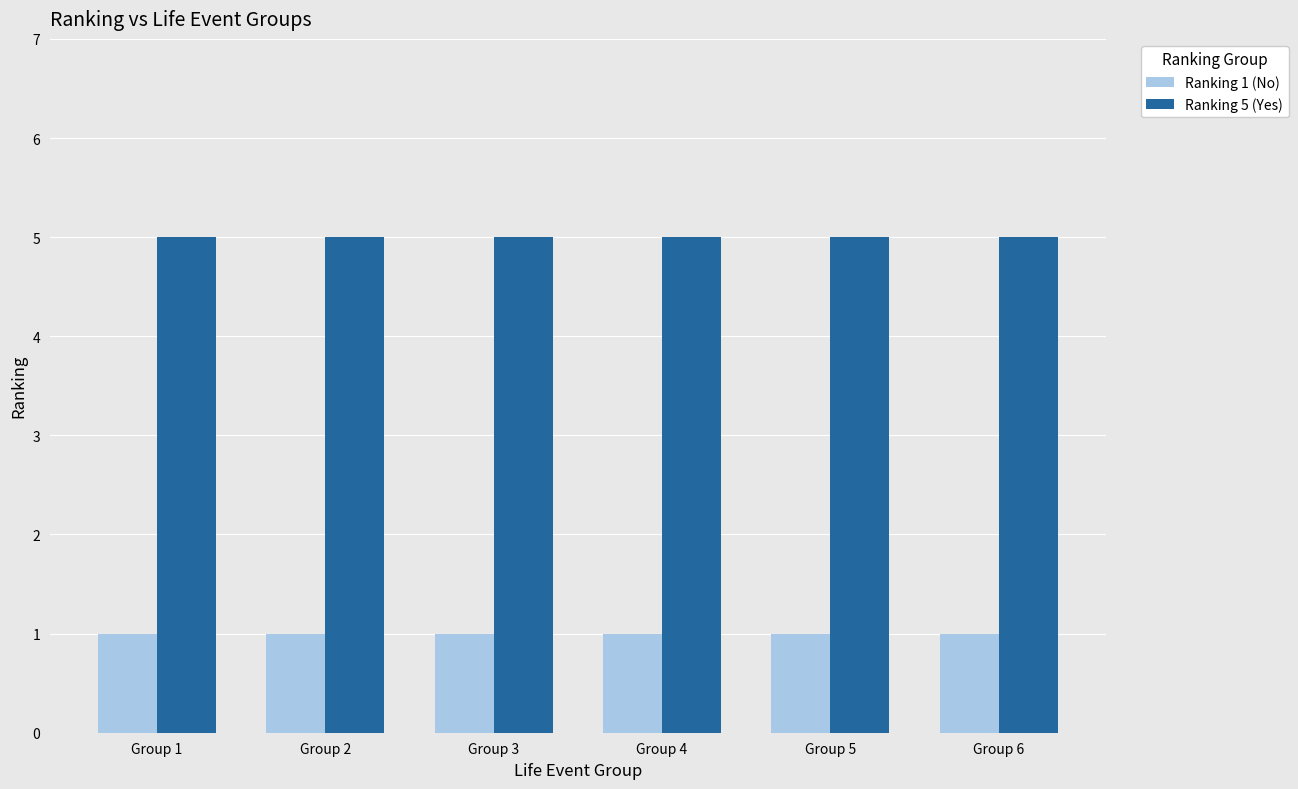

Is it true that Ranking 5 (Yes) equals 3 at Group 2?

False